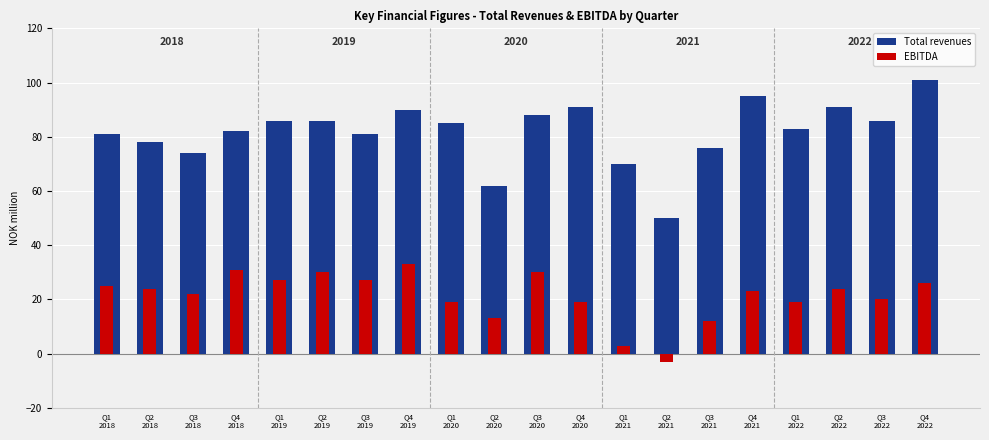

Which series has the widest spread of values?

Total revenues